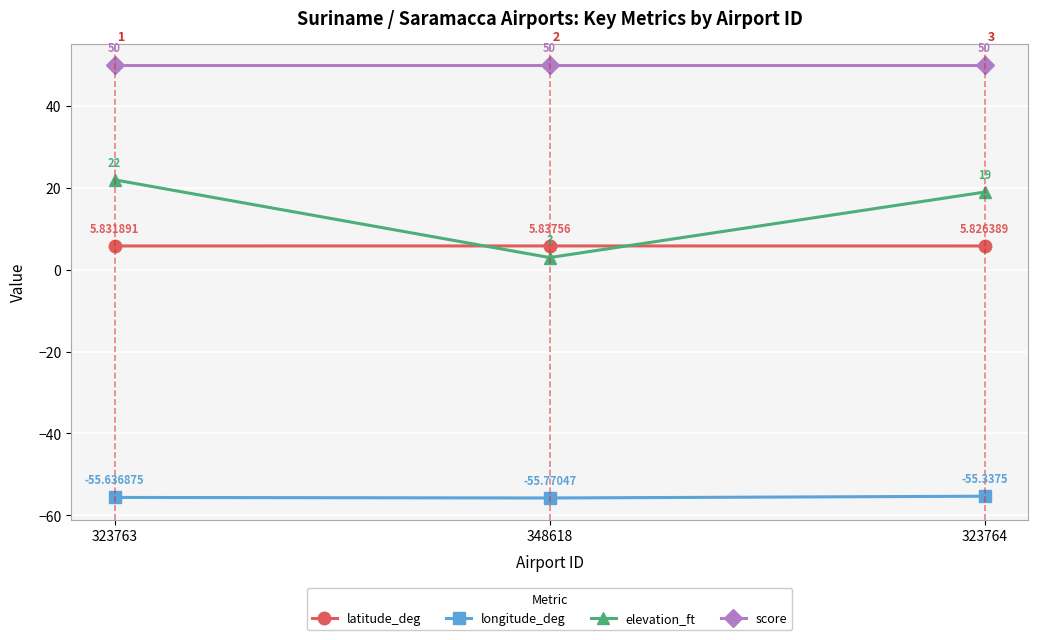

What is the difference between the maximum and minimum values in the elevation_ft series?

19.0